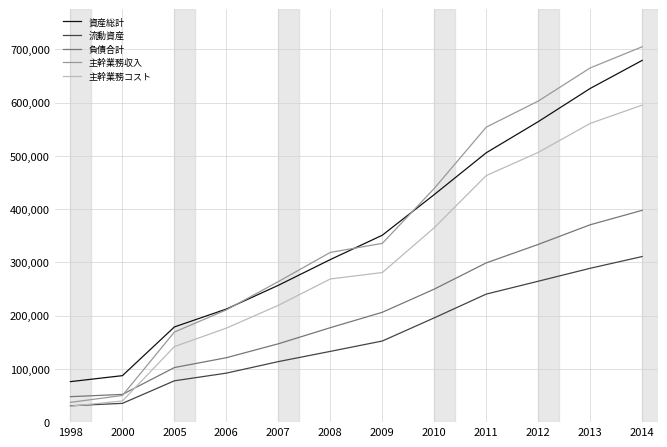

List the labels in order of 主幹業務収入 value, largest first.

2014, 2013, 2012, 2011, 2010, 2009, 2008, 2007, 2006, 2005, 2000, 1998